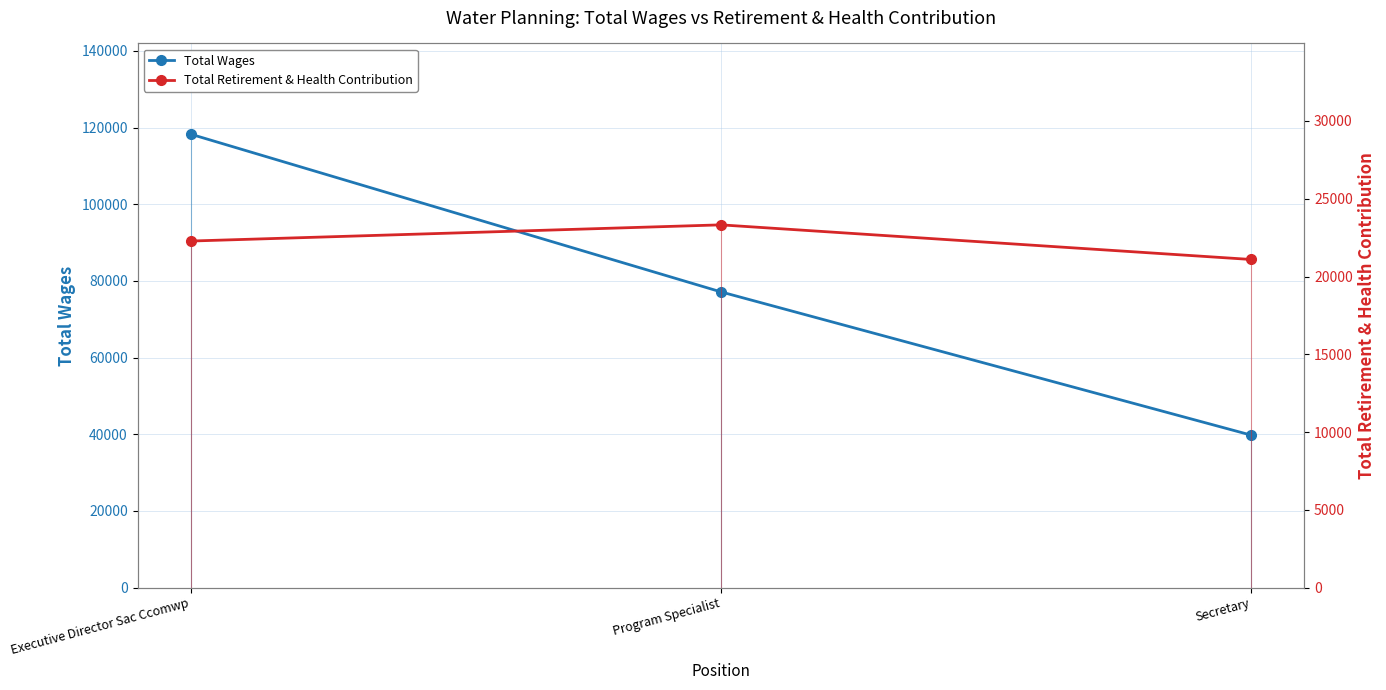

What is the label of the 2nd point from the left?

Program Specialist